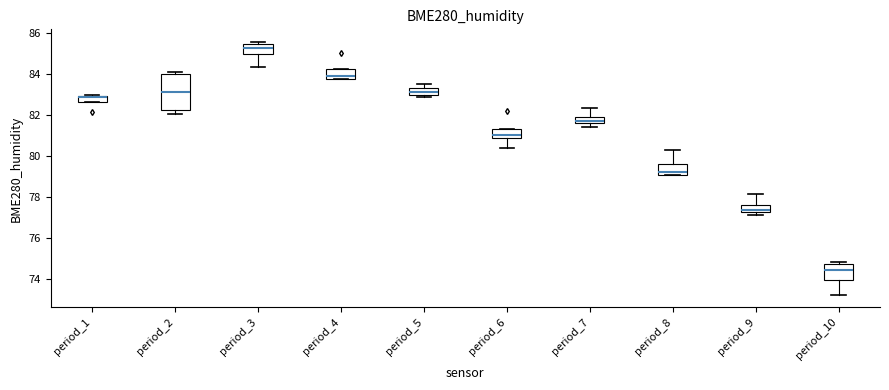

Reading left to right, read every box against the y-axis: the position of its median line, the range the box covers, and the ends of its whiskers. The values are not printed on the chart, so give them approximately, as read against the axis.

period_1: median 82.8, box 82.6 to 83.0, whiskers 82.6 to 83.0
period_2: median 83.2, box 82.2 to 84.0, whiskers 82.0 to 84.2
period_3: median 85.2, box 85.0 to 85.4, whiskers 84.4 to 85.6
period_4: median 83.8 (just above the box's lower edge), box 83.8 to 84.2, whiskers 83.8 to 84.2
period_5: median 83.2, box 83.0 to 83.4, whiskers 82.8 to 83.6
period_6: median 81.0, box 80.8 to 81.4, whiskers 80.4 to 81.4
period_7: median 81.8, box 81.6 to 82.0, whiskers 81.4 to 82.4
period_8: median 79.2, box 79.0 to 79.6, whiskers 79.0 to 80.2
period_9: median 77.4, box 77.2 to 77.6, whiskers 77.2 (just below the box's lower edge) to 78.2
period_10: median 74.4, box 74.0 to 74.8, whiskers 73.2 to 74.8 (just above the box's upper edge)